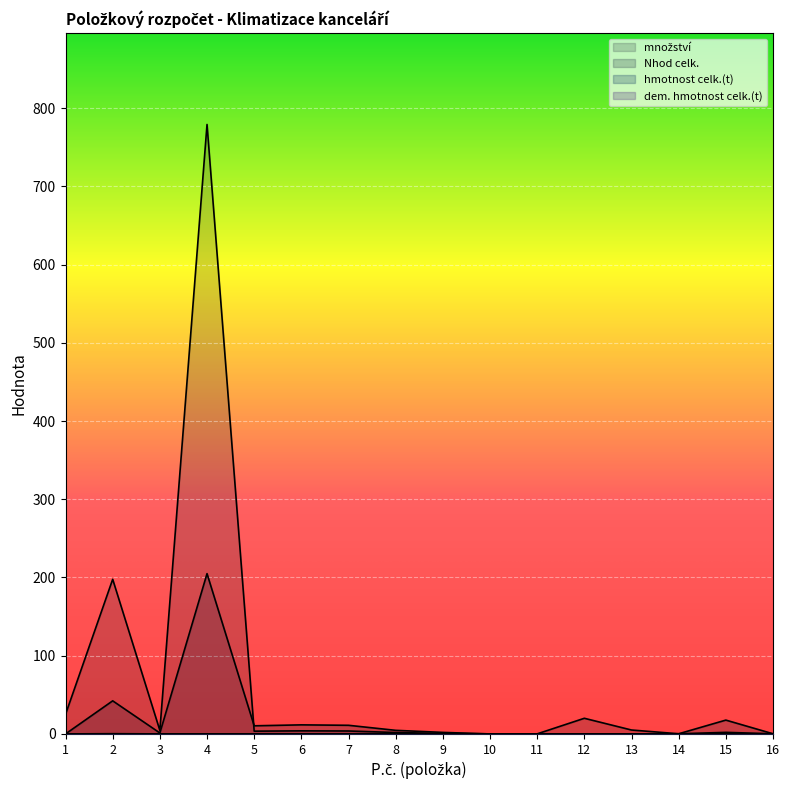

Count the number of categories in the chart.

16